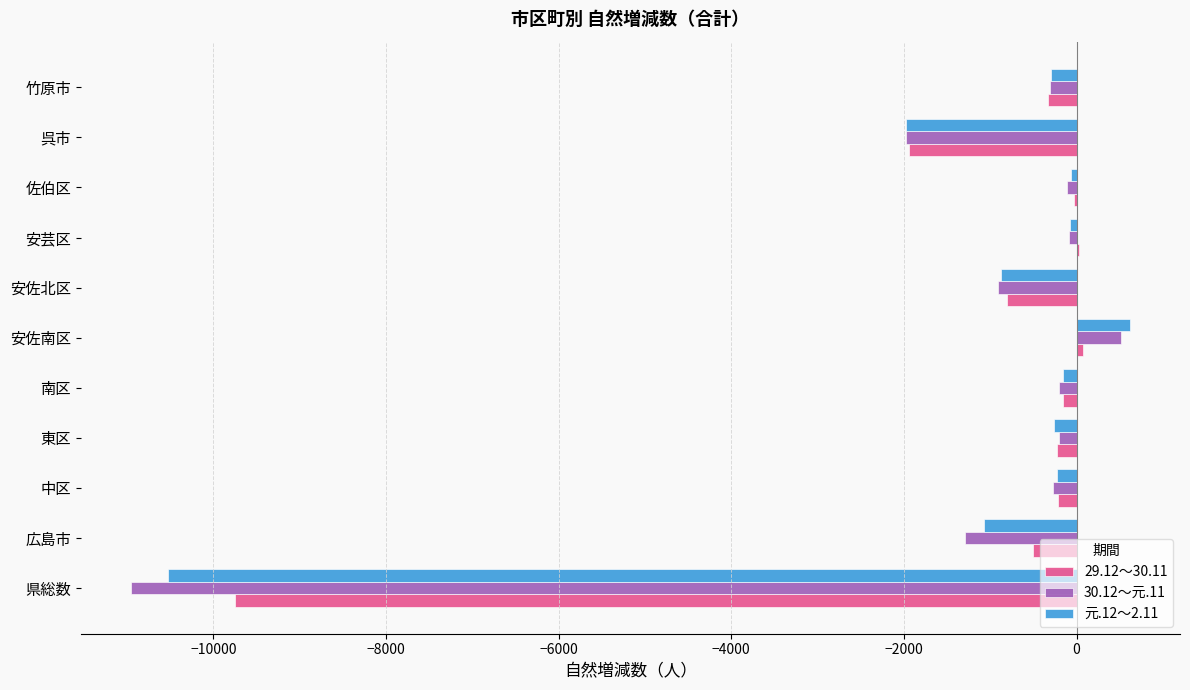

The 30.12～元.11 series shows -1295 at 広島市. True or false?

True